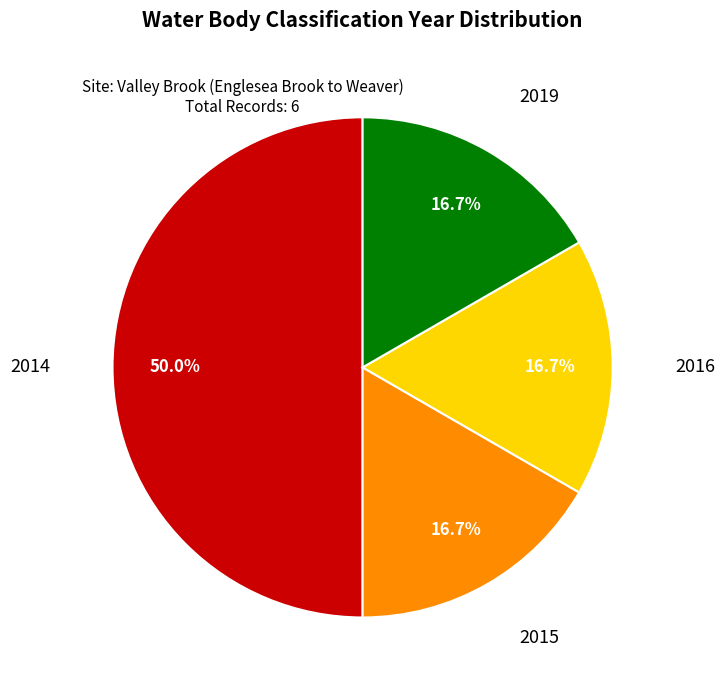

Which category has the biggest portion of the pie?

2014